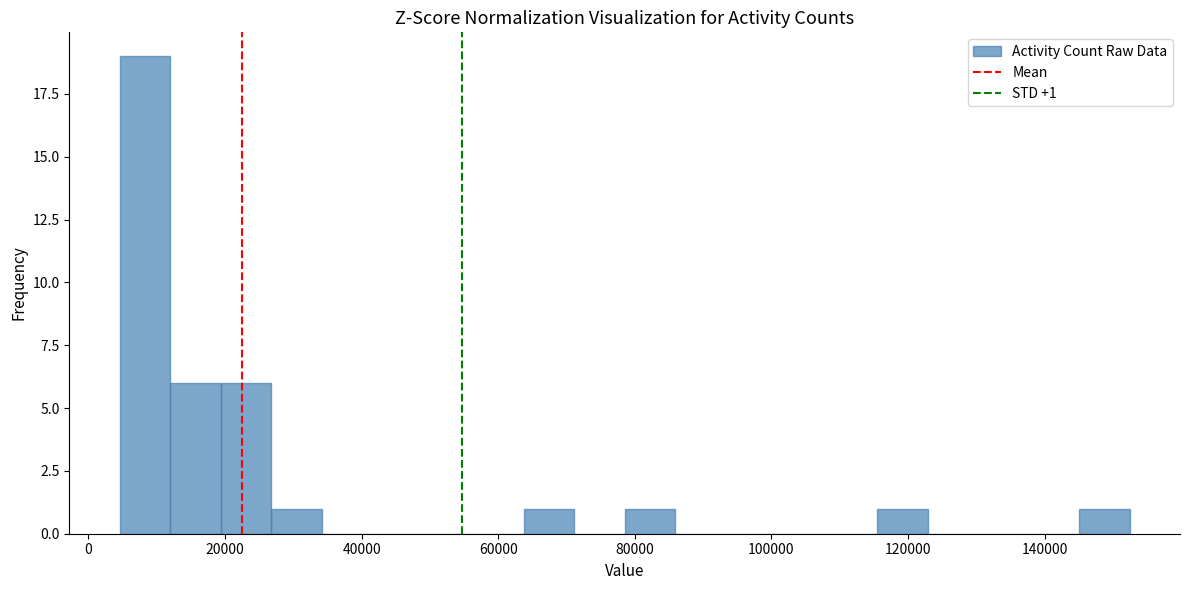

Read against the x-axis, roughly where is the centre of the tallest bar?

8000